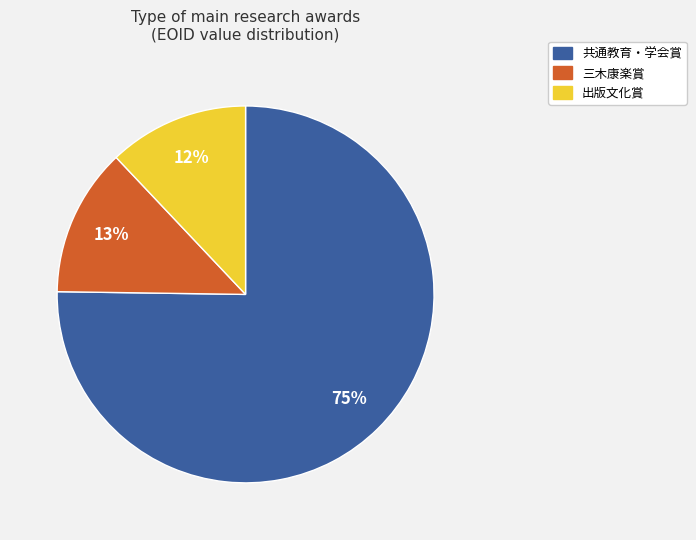

To the nearest percent, what is the difference between the largest and smallest slice percentages?

63%